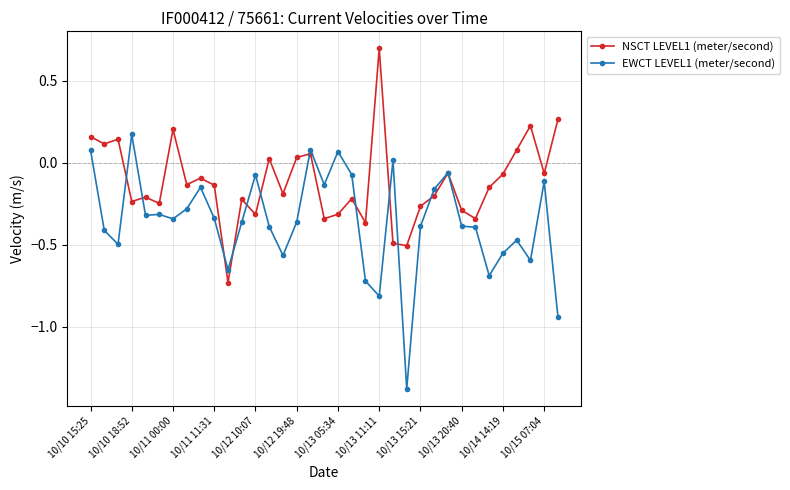

In NSCT LEVEL1 (meter/second), how many points are lower than both neighbors (excluding endpoints)?

12